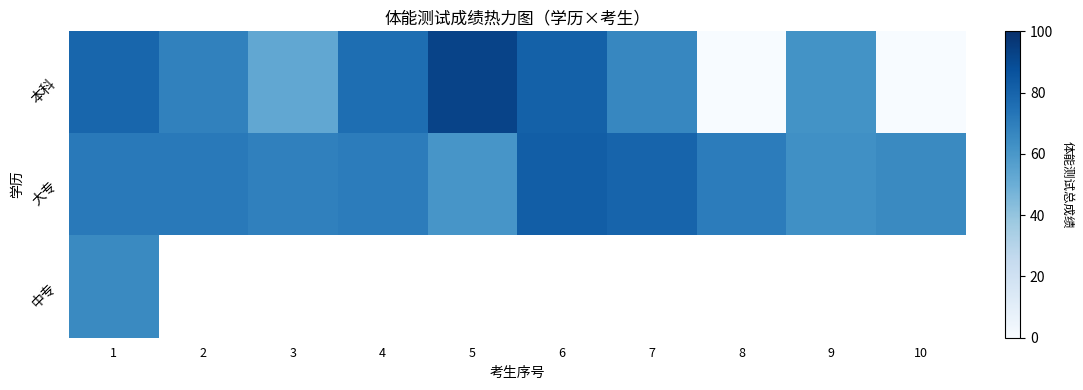

What is the spread (max minus min) of values at 7?

13.4